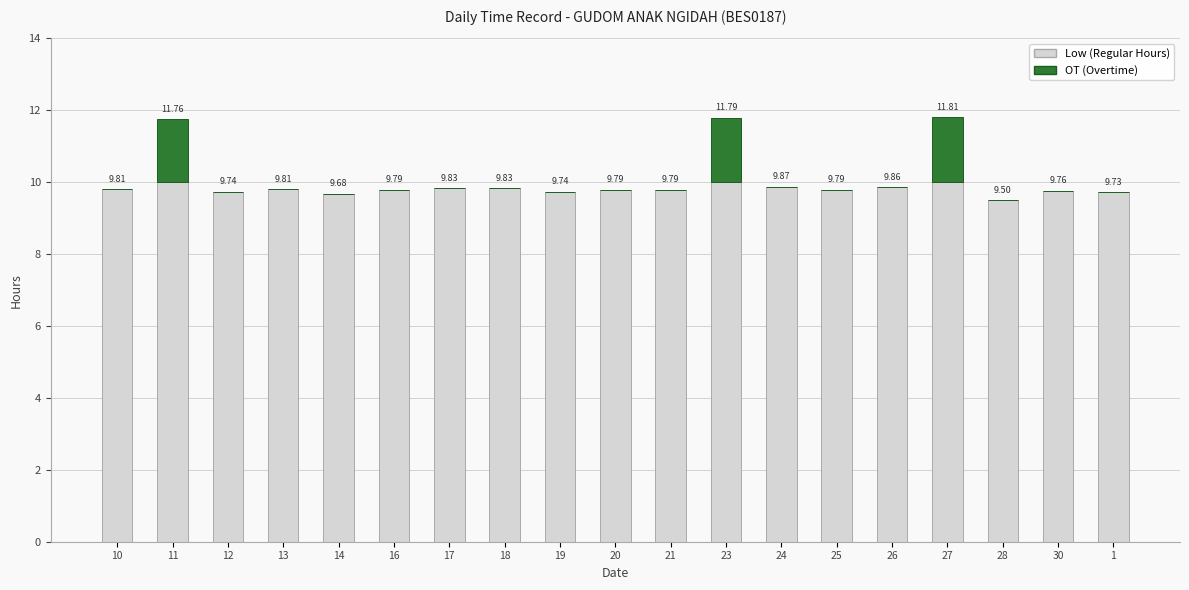

What are all the series names shown in the legend?

Low (Regular Hours), OT (Overtime)